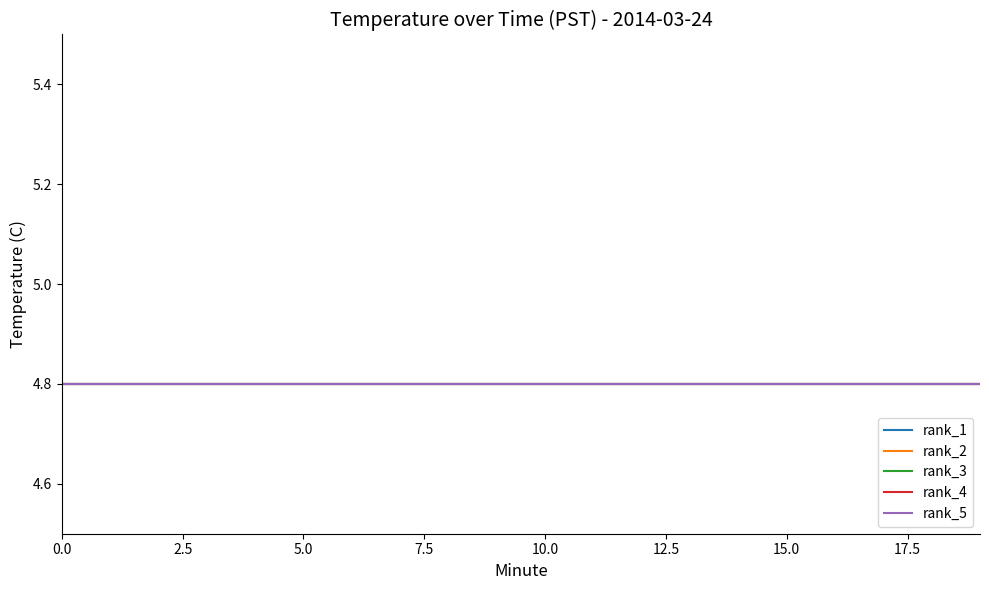

What is the highest value of the Hour 0 (min 0-39) series?

4.8